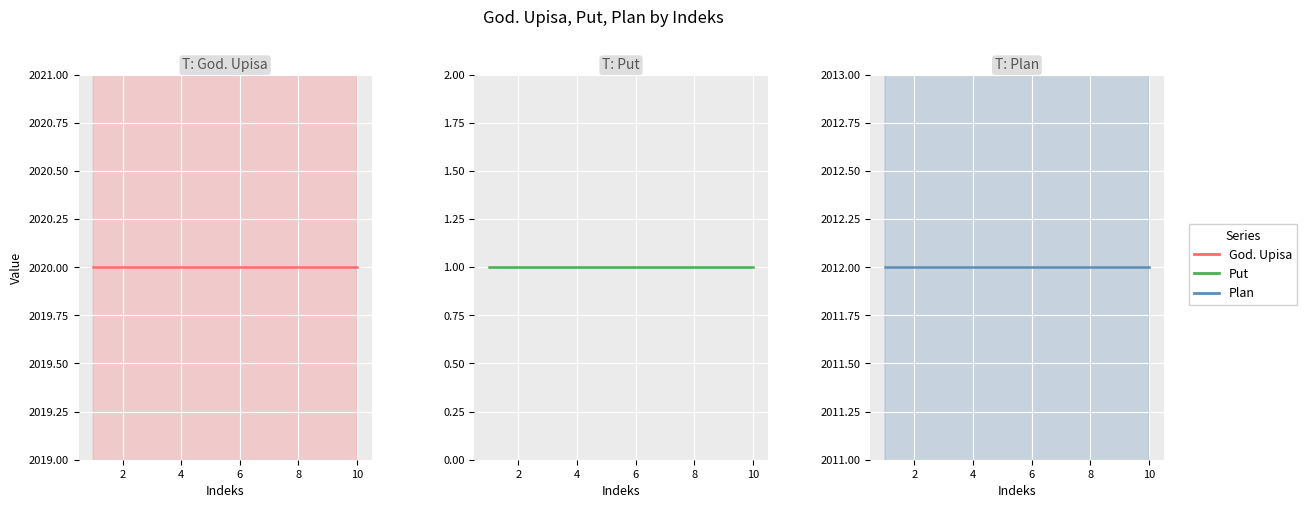

What are all the series names shown in the legend?

God. Upisa, Put, Plan